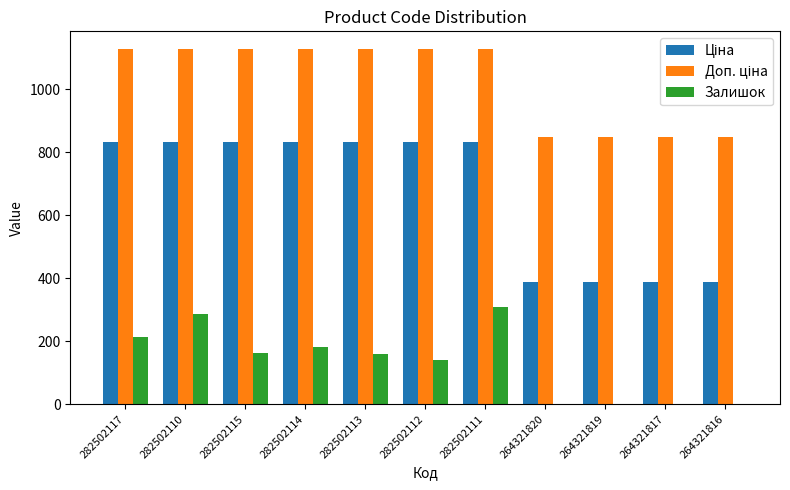

Are the bars horizontal?

No